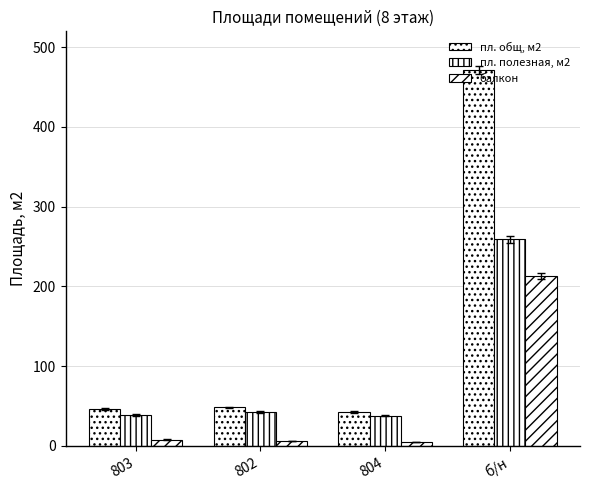

What position from the right is б/н?

1